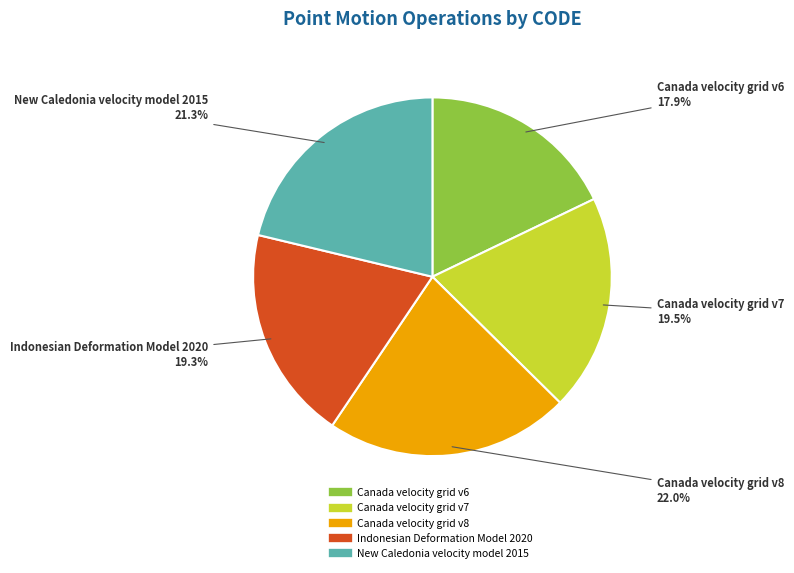

Is it true that Canada velocity grid v6 is 7% of the pie?

False